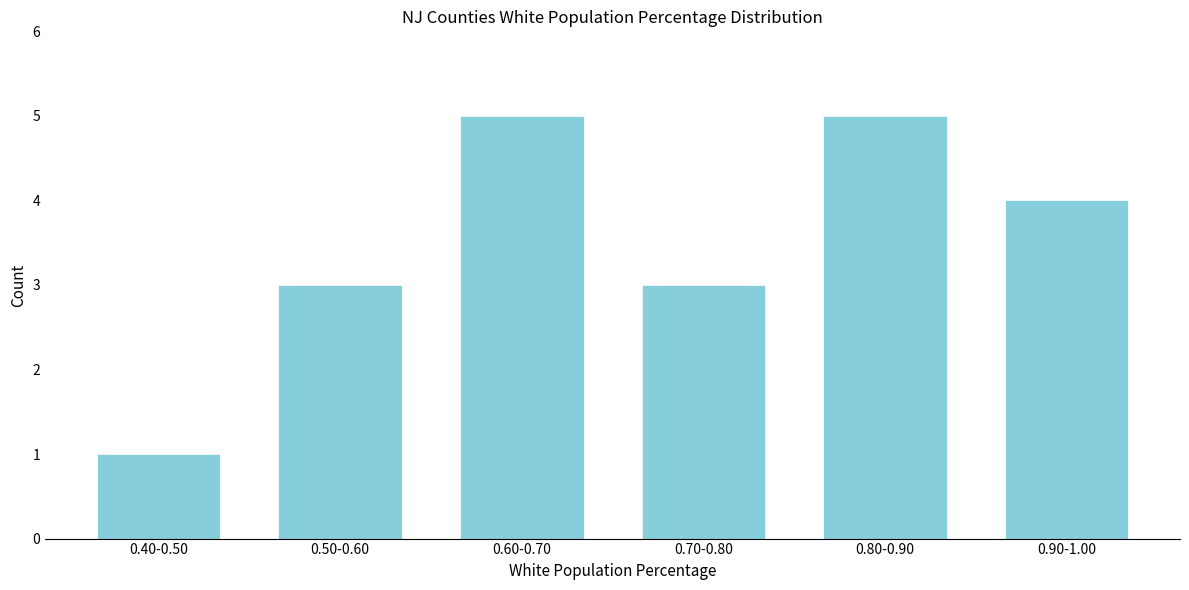

Reading right to left, what are all the values shown in this chart?

0.90-1.00=4	0.80-0.90=5	0.70-0.80=3	0.60-0.70=5	0.50-0.60=3	0.40-0.50=1